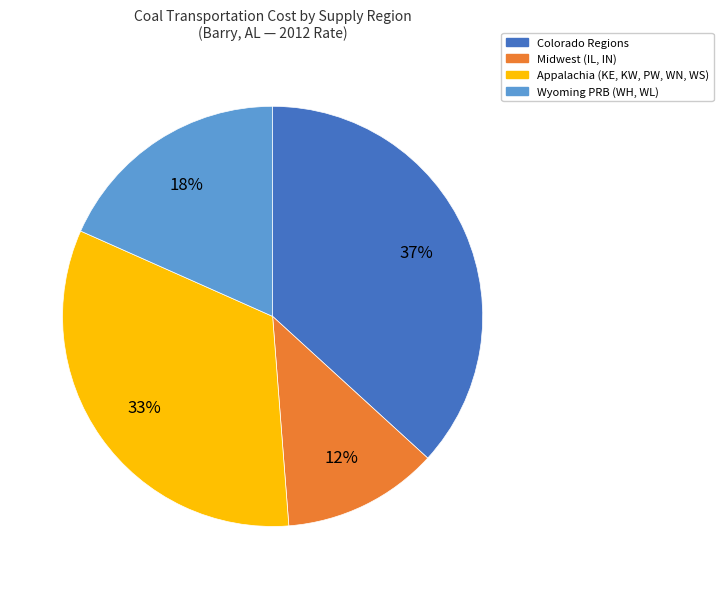

To the nearest percent, what is the difference between the largest and smallest slice percentages?

25%